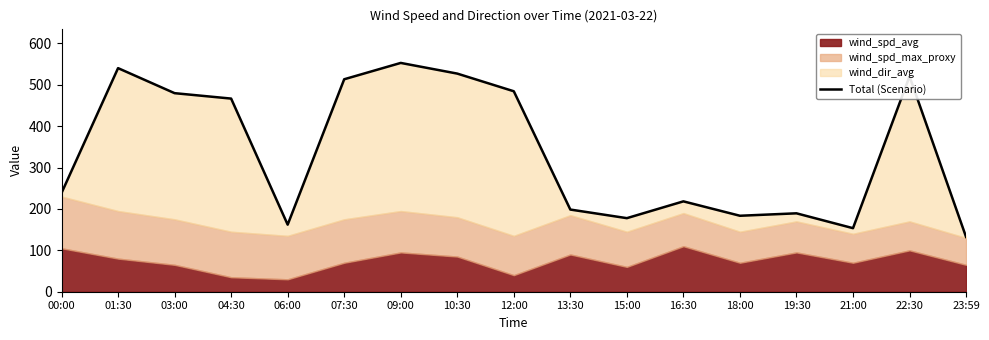

What is the change in value from 10:30 to 12:00?

-42.7